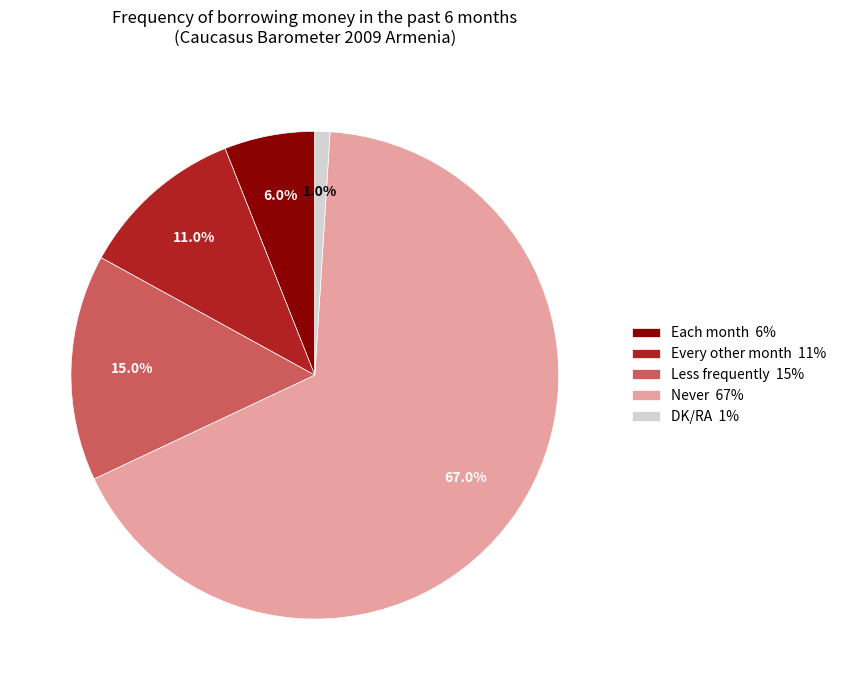

To the nearest percent, what portion does Less frequently represent?

15%